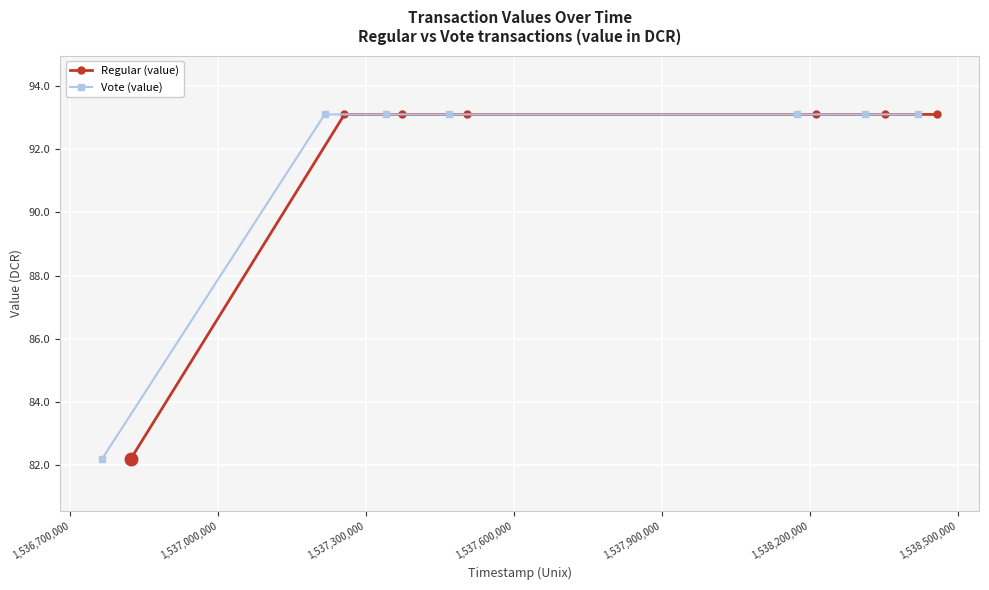

What is the value of the Vote (value) point at the 6th from the left?

93.1